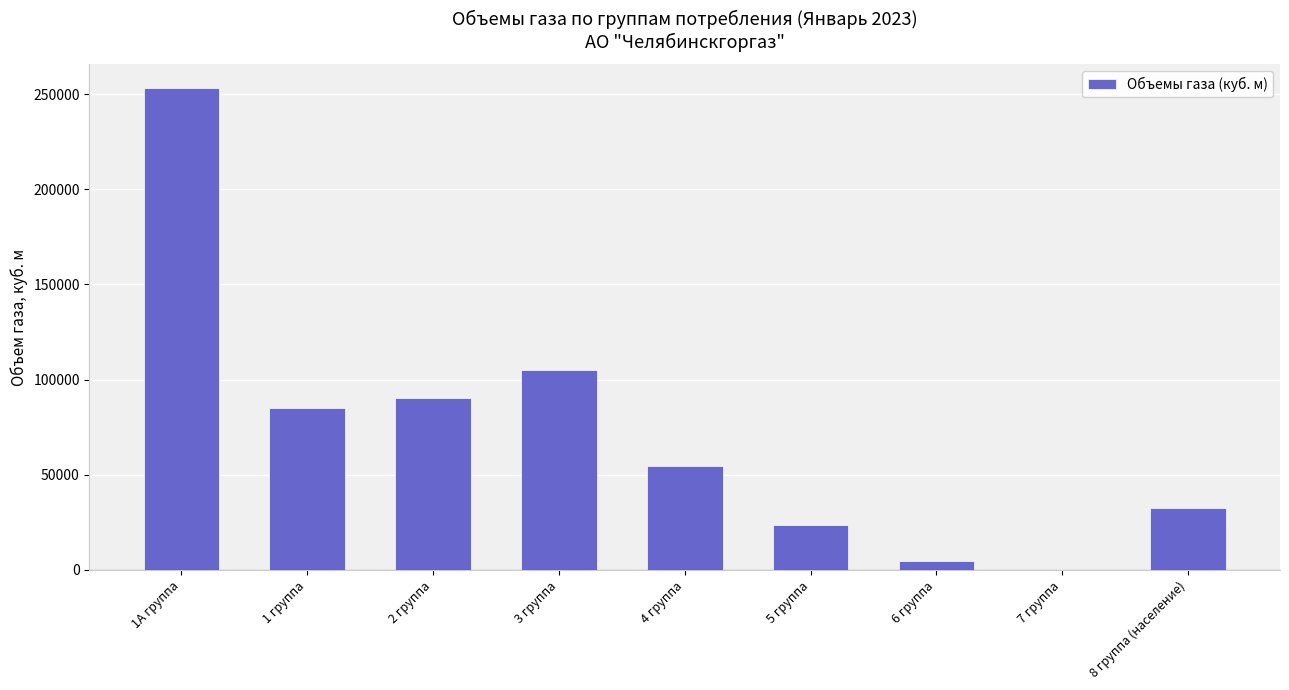

What is the approximate value at 5 группа?

23681.9